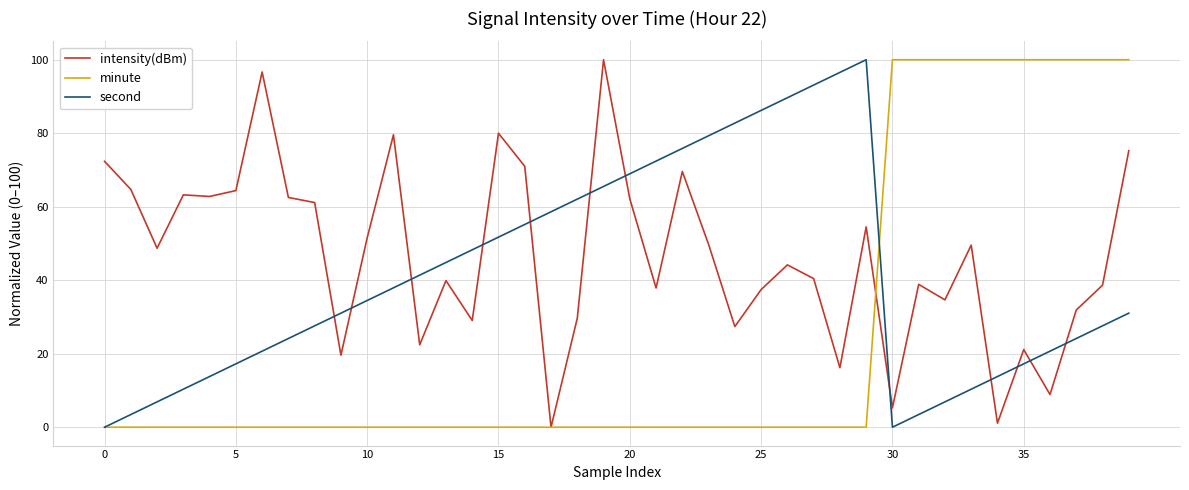

Rank the series by their average value, from highest to lowest.

intensity(dBm), second, minute